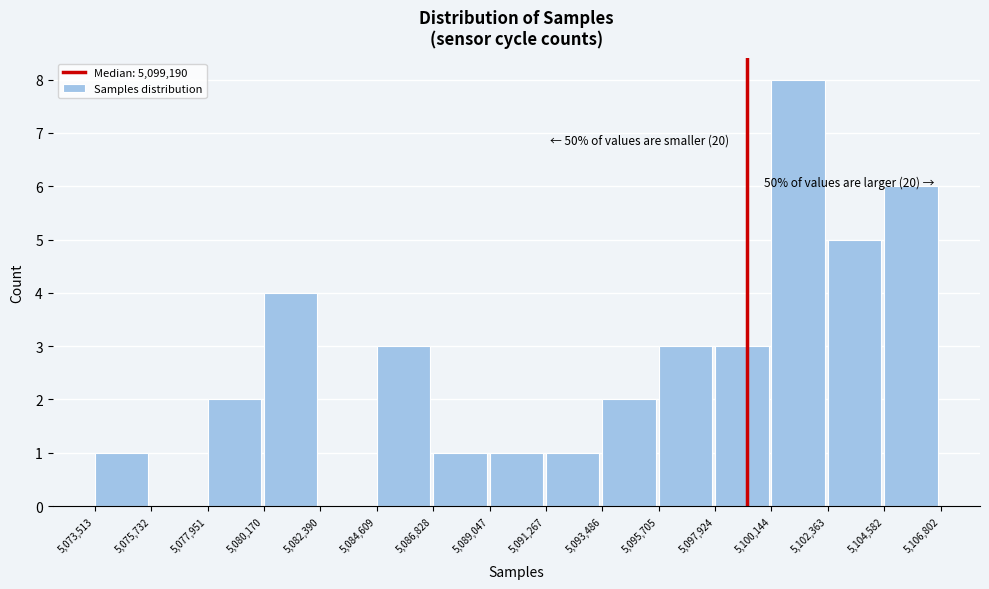

Over which range of the x-axis is the bar tallest?

5,100,144 to 5,102,363